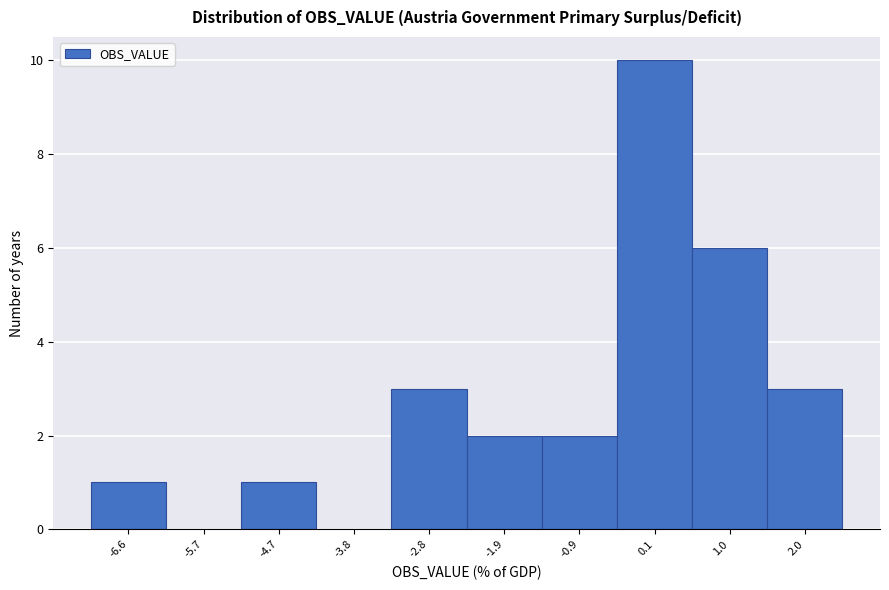

Reading left to right, what are all the values shown in this chart?

-6.6=1	-5.7=0	-4.7=1	-3.8=0	-2.8=3	-1.9=2	-0.9=2	0.1=10	1.0=6	2.0=3